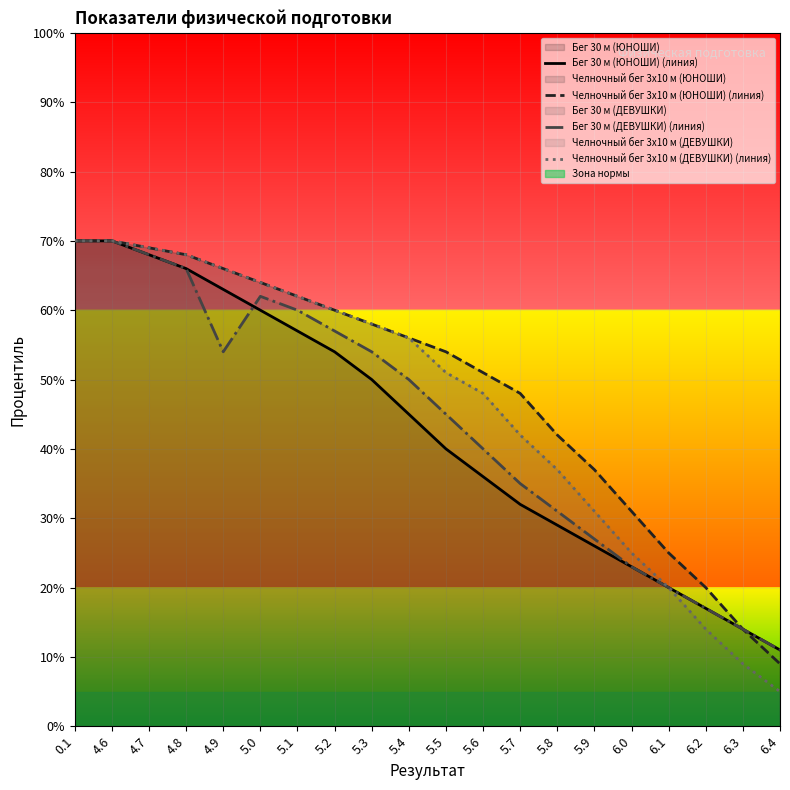

True or false: Челночный бег 3x10 м (ЮНОШИ) (линия) has a value of 117 at 4.8.

False